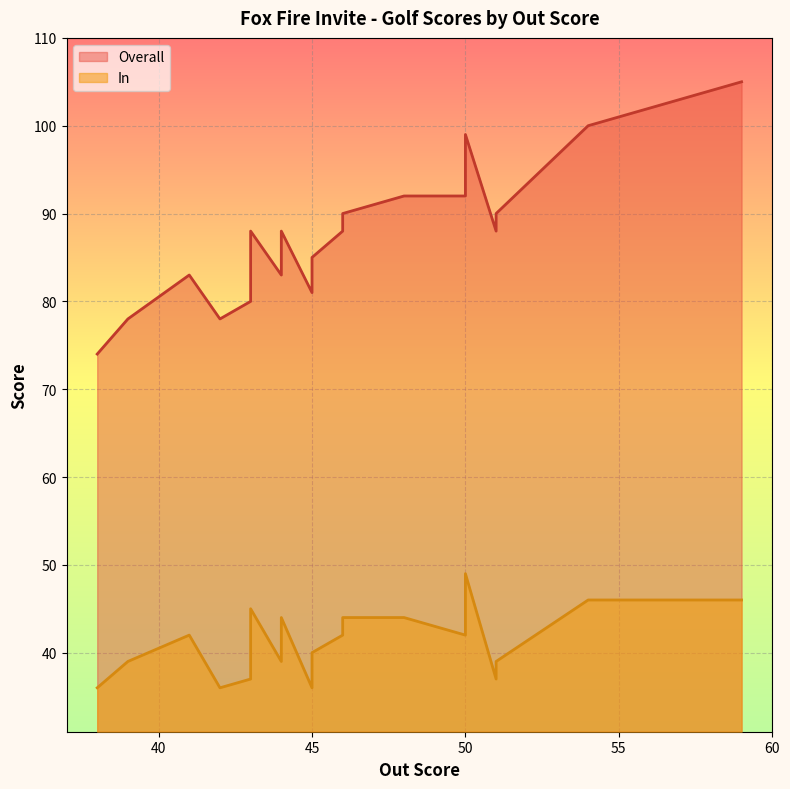

What is the minimum value shown in the chart?

36